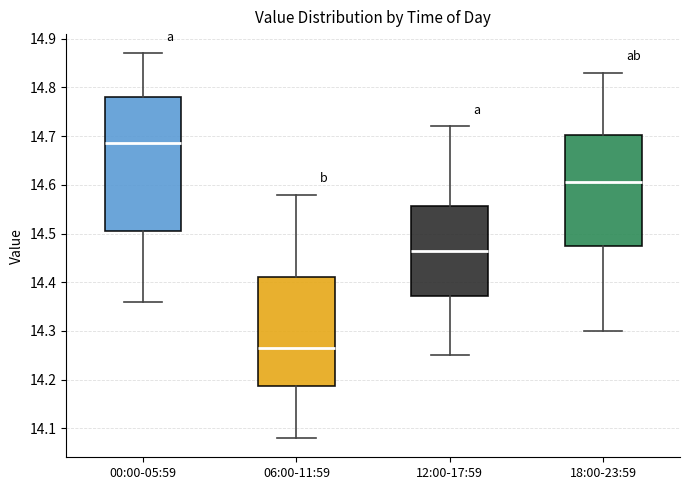

Which box's median line is the lowest?

06:00-11:59